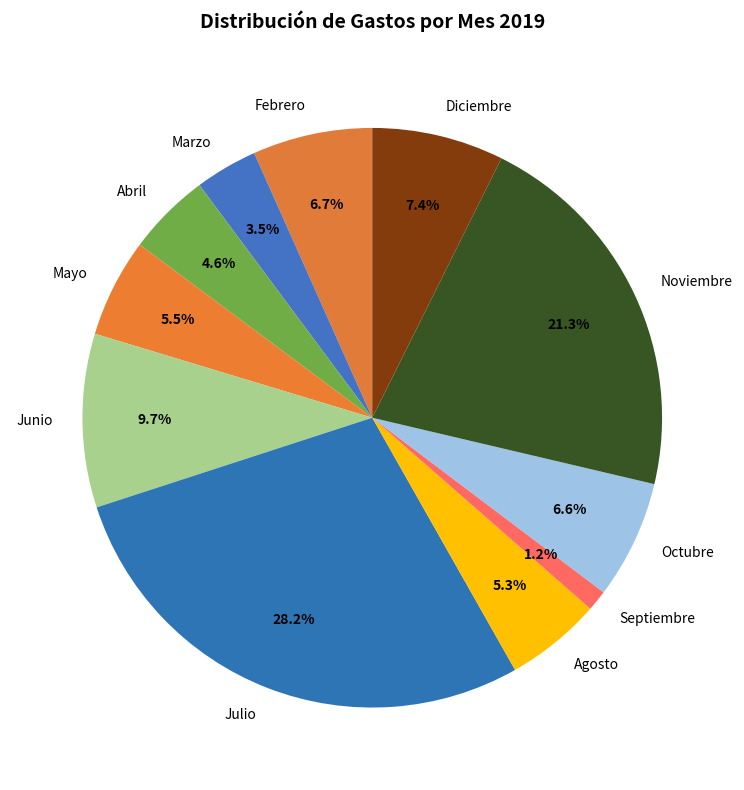

What is the ratio of the value at Octubre to the value at Agosto?

1.2